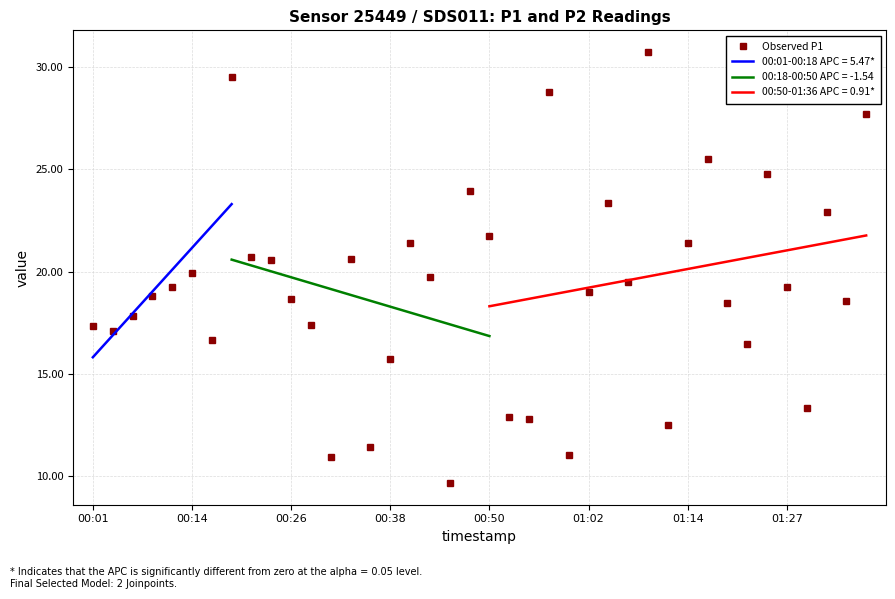

What is the highest value of the Observed P1 series?

30.8